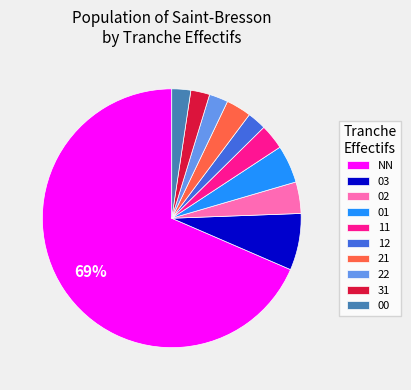

How many segments does this pie chart have?

10